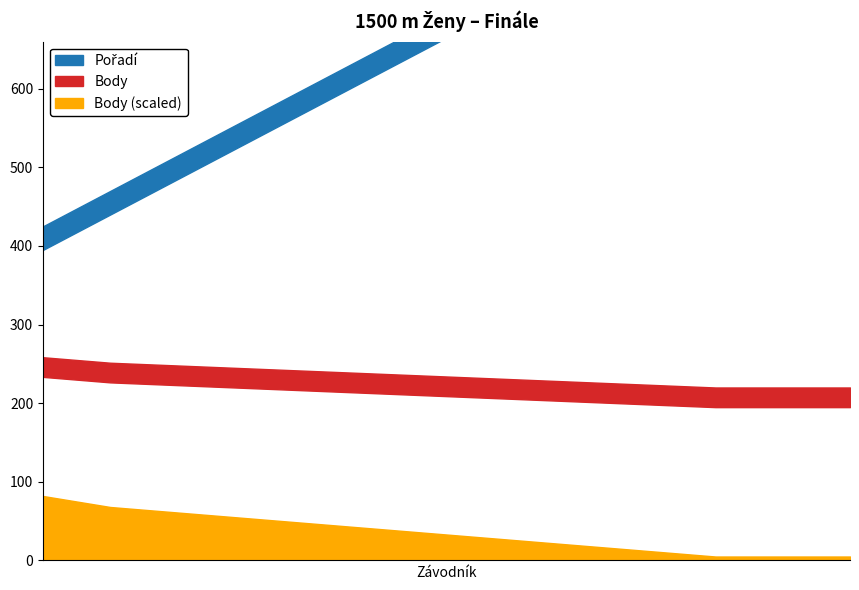

Which series has the widest spread of values?

Pořadí